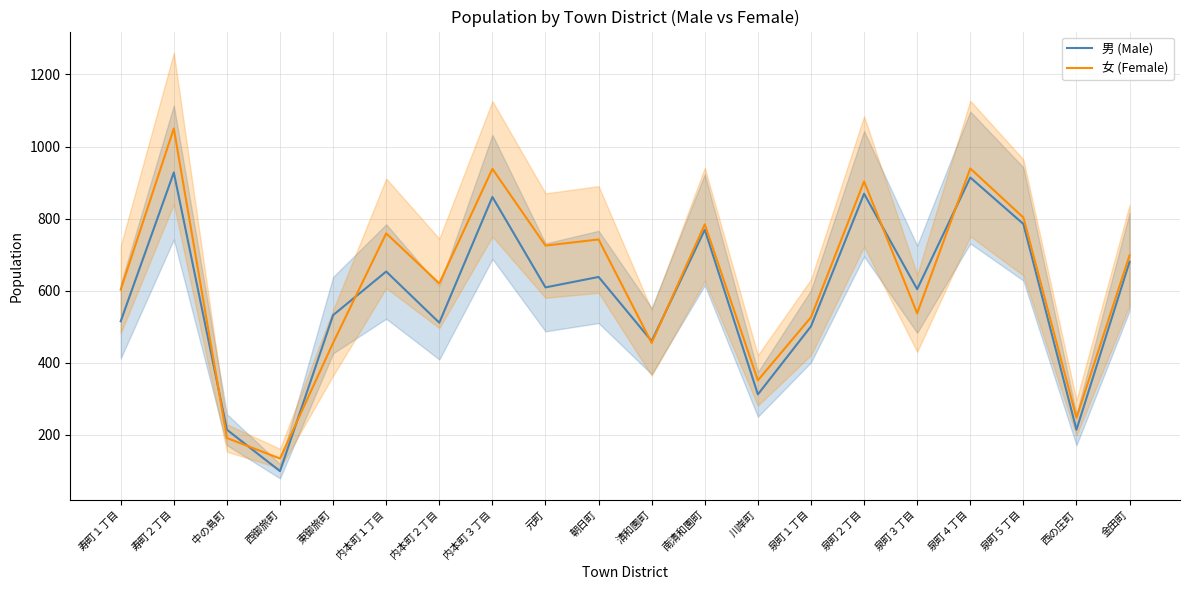

What is the sum of all 女 (Female) values?

12460